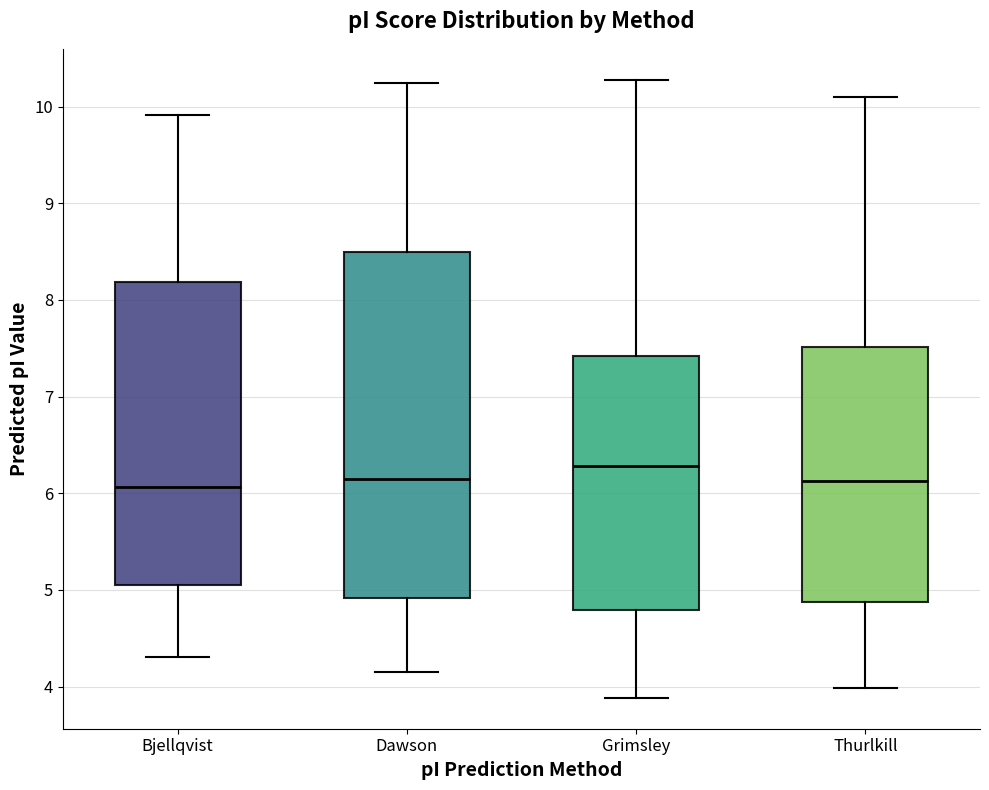

Reading left to right, transcribe this box plot: for each box, give where its median line is, the range the box spans, and where its two whiskers end, as read against the y-axis. The values are not printed on the chart, so give them approximately, as read against the axis.

Bjellqvist: median 6.1, box 5.1 to 8.2, whiskers 4.3 to 9.9
Dawson: median 6.1, box 4.9 to 8.5, whiskers 4.2 to 10.2
Grimsley: median 6.3, box 4.8 to 7.4, whiskers 3.9 to 10.3
Thurlkill: median 6.1, box 4.9 to 7.5, whiskers 4.0 to 10.1